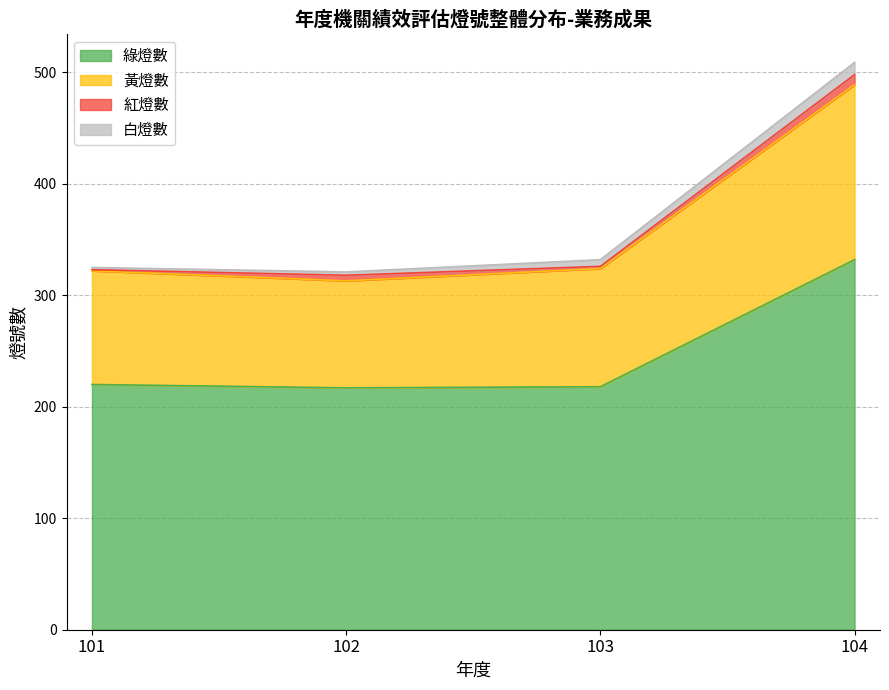

Which category has the highest value in the 黃燈數 series?

104